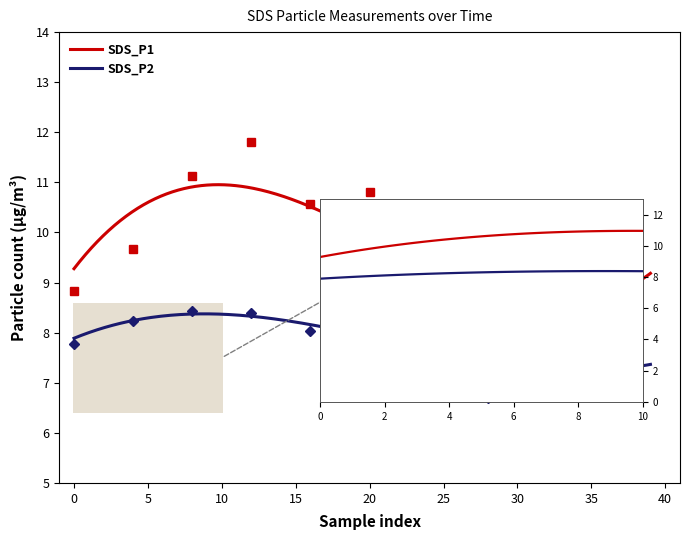

The SDS_P2 series shows 11.6 at 20. True or false?

False